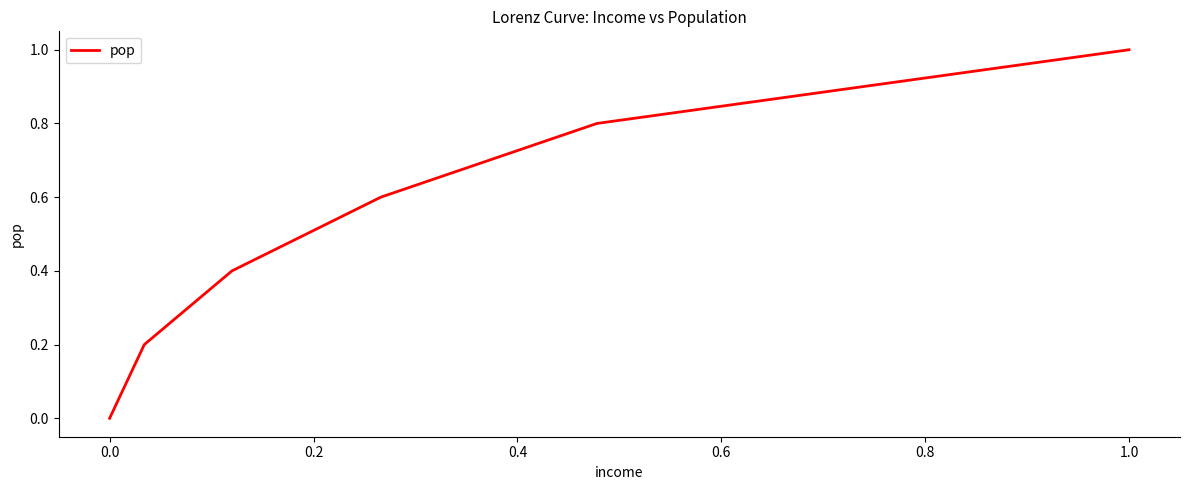

What is the greatest value displayed?

1.0